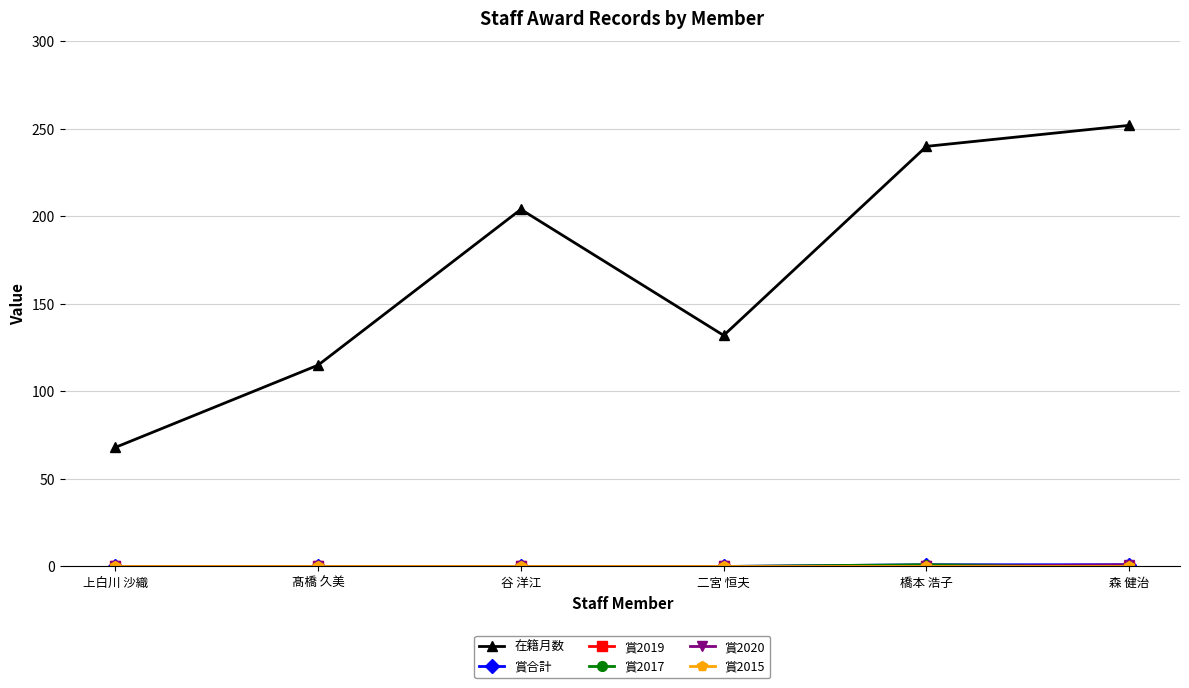

Which series has the widest spread of values?

在籍月数